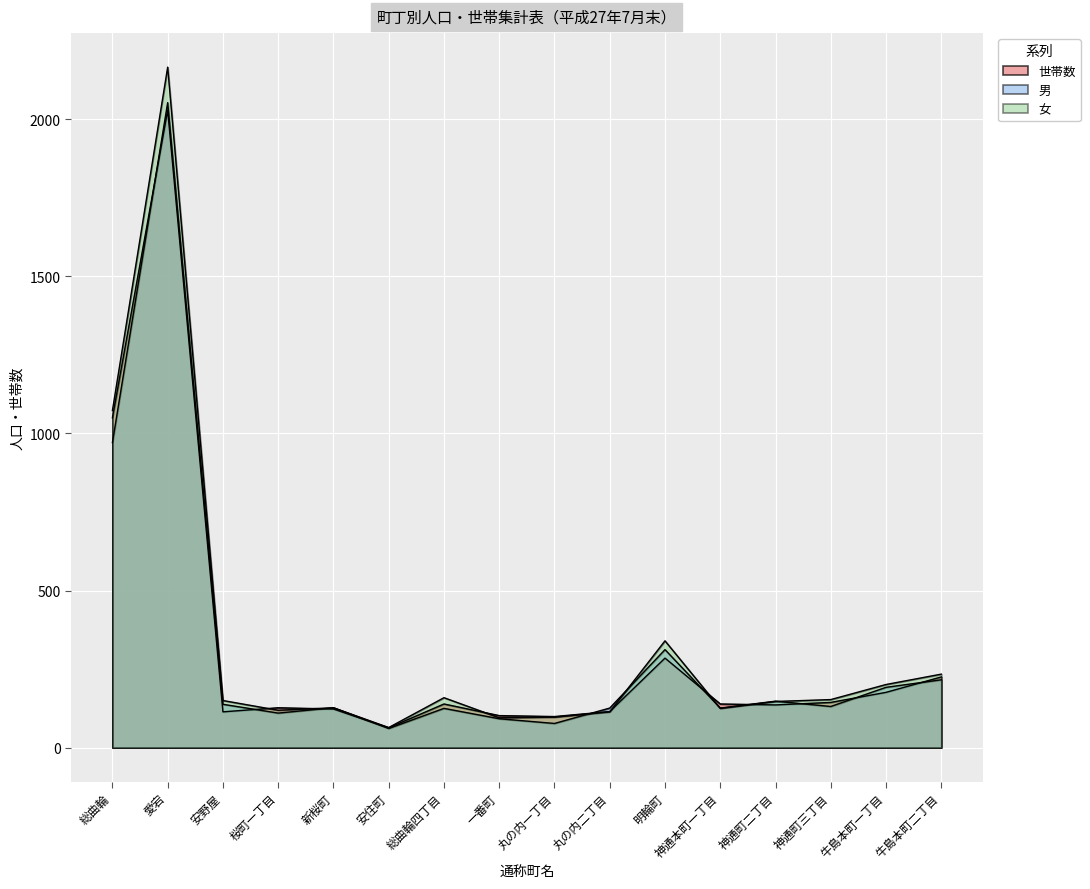

What is the minimum value shown in the chart?

61